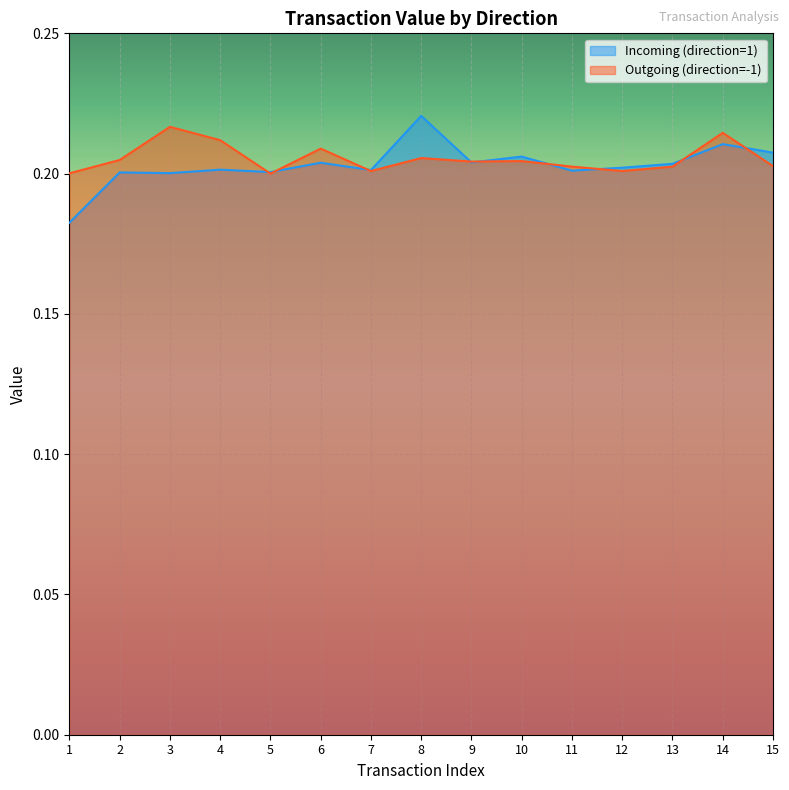

What are all the series names shown in the legend?

Incoming (direction=1), Outgoing (direction=-1)